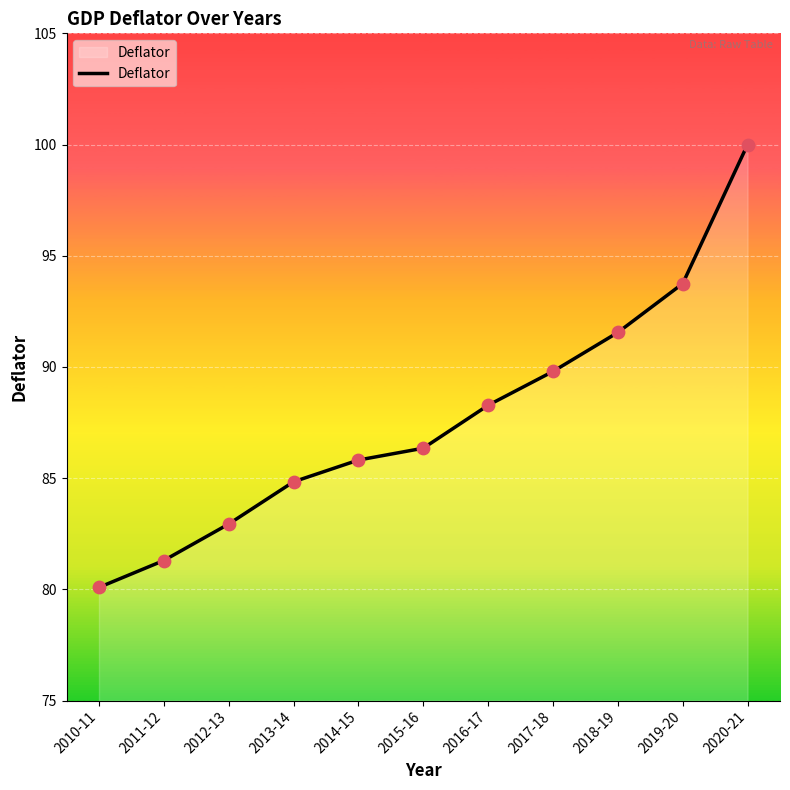

Approximately how many times larger is the value at 2015-16 compared to 2018-19?

0.9